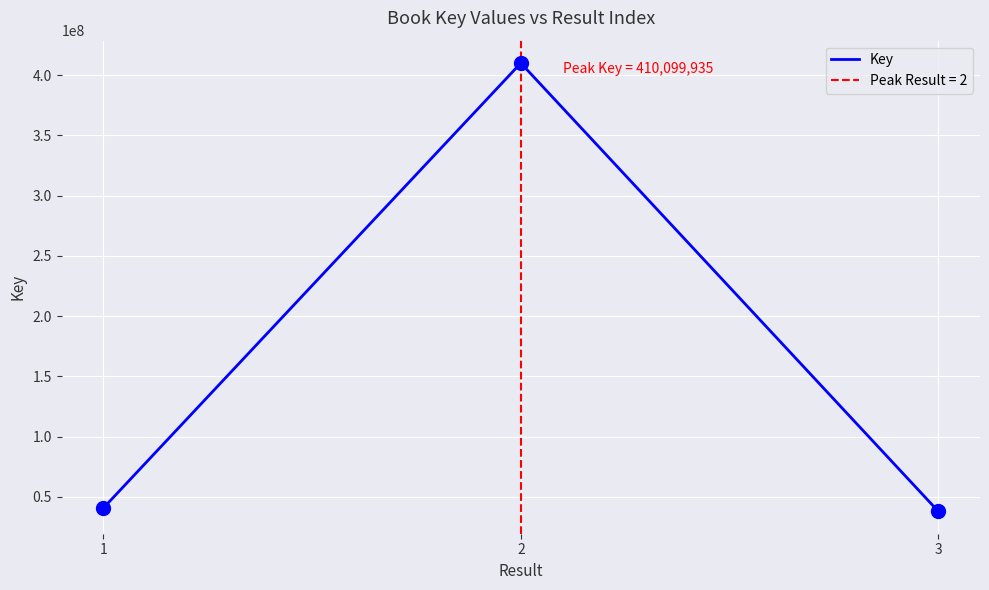

What is the maximum value shown in the chart?

410099935